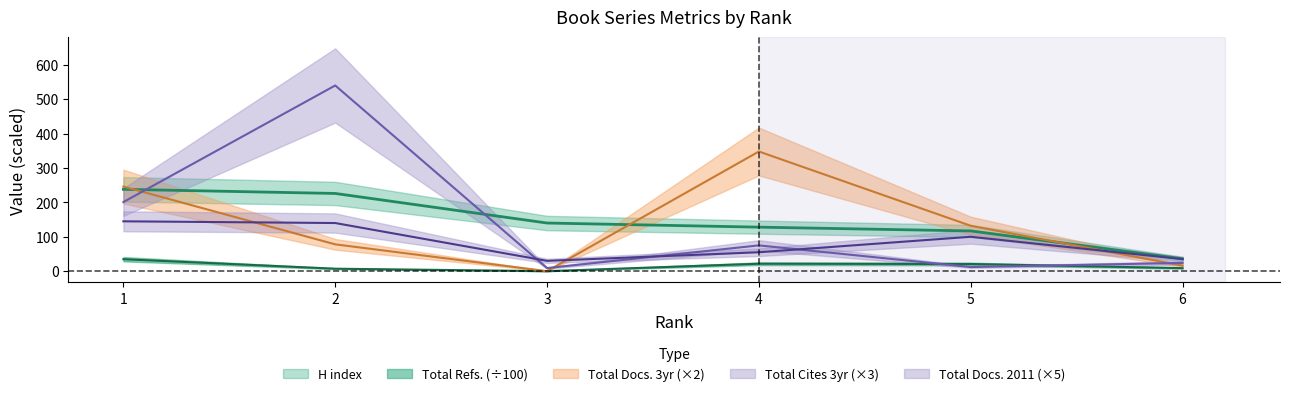

True or false: H index and Total Cites (3years) cross at least once.

True